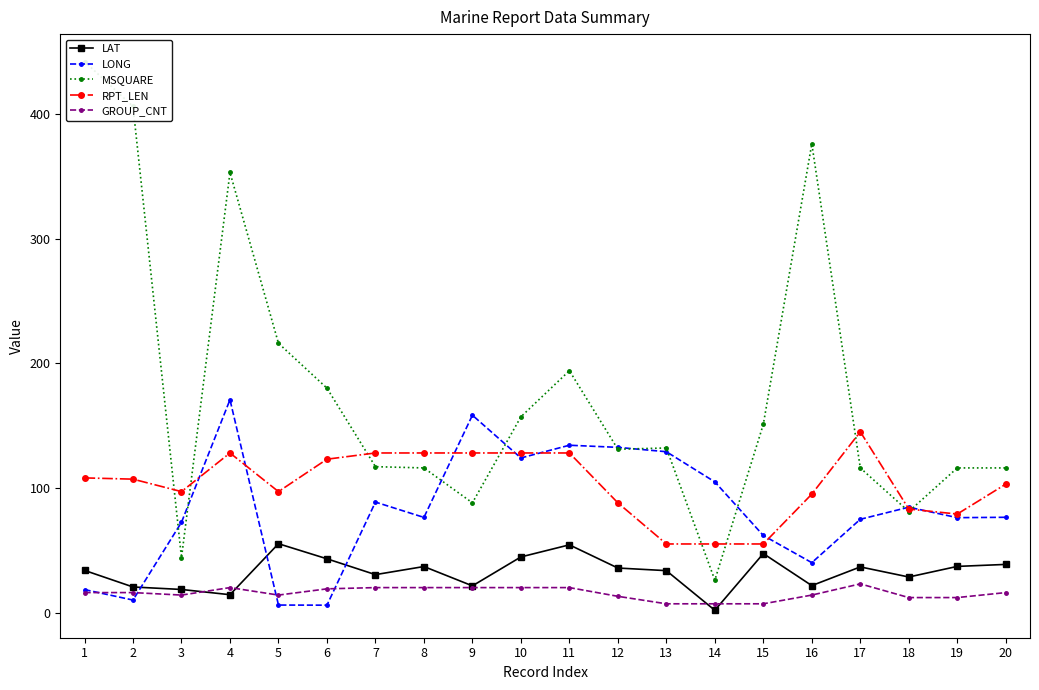

Is the value of GROUP_CNT at 17 greater than the value of MSQUARE at 1?

No